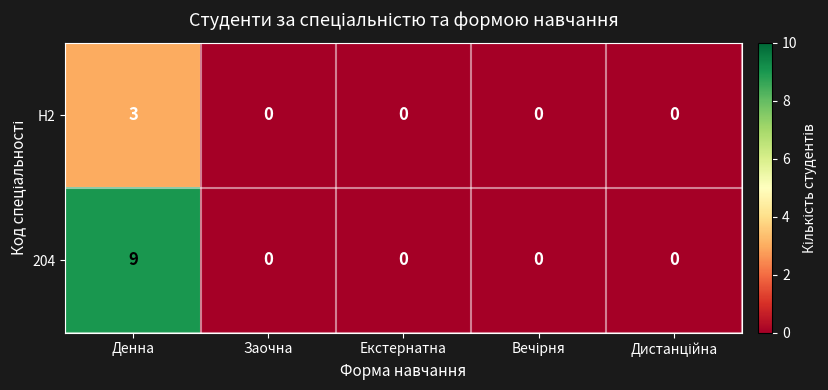

How many values in H2 are above zero?

1